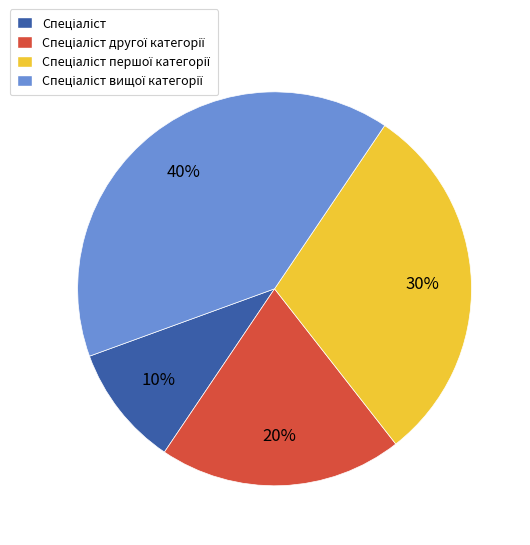

Is there a majority slice in this chart?

No